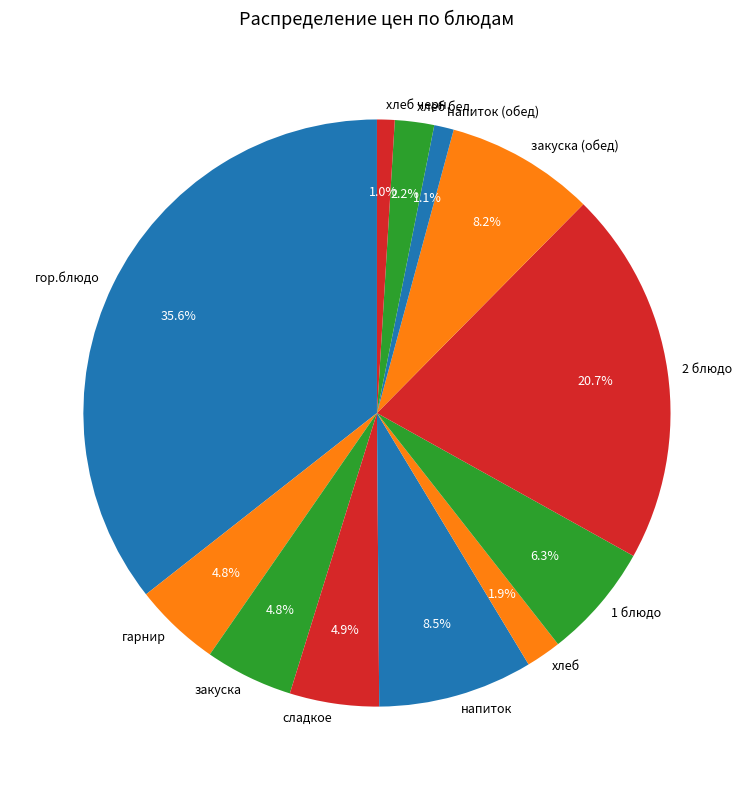

Which slice is the largest?

гор.блюдо